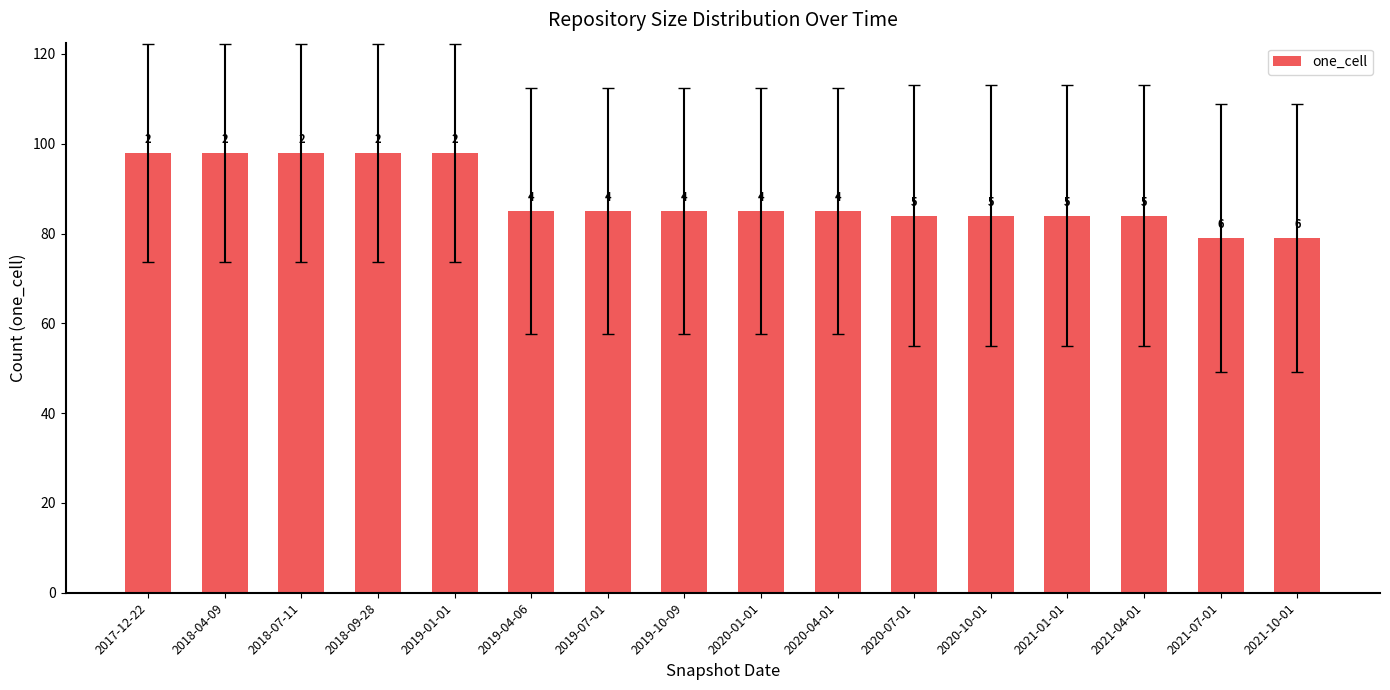

Are the bars horizontal?

No